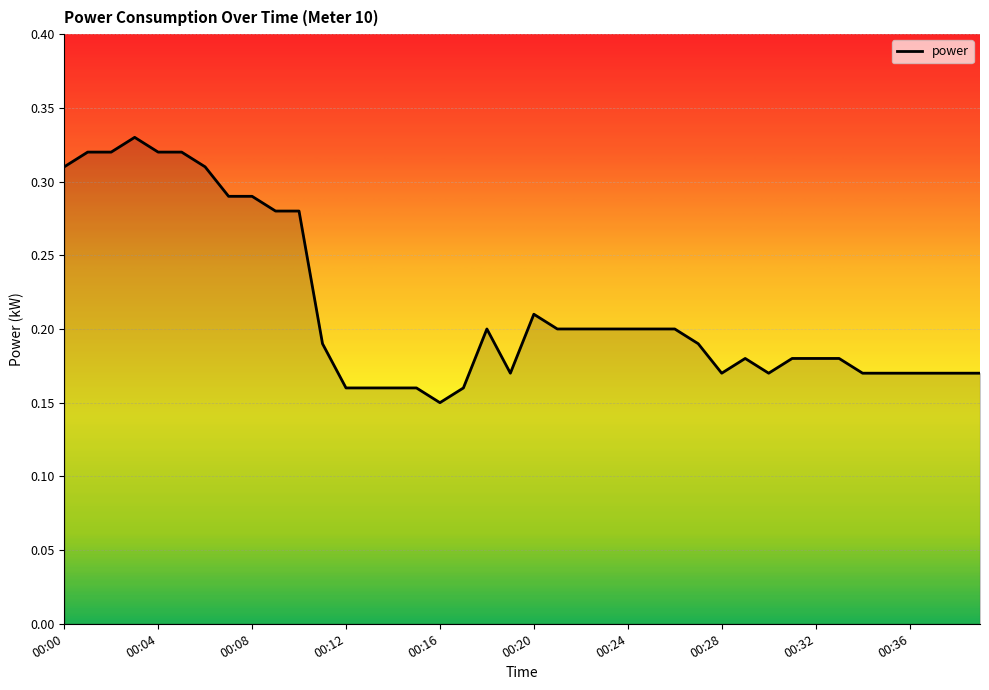

Reading left to right, transcribe all the data shown in this chart.

00:00=0.3	00:01=0.3	00:02=0.3	00:03=0.3	00:04=0.3	00:05=0.3	00:06=0.3	00:07=0.3	00:08=0.3	00:09=0.3	00:10=0.3	00:11=0.2	00:12=0.2	00:13=0.2	00:14=0.2	00:15=0.2	00:16=0.1	00:17=0.2	00:18=0.2	00:19=0.2	00:20=0.2	00:21=0.2	00:22=0.2	00:23=0.2	00:24=0.2	00:25=0.2	00:26=0.2	00:27=0.2	00:28=0.2	00:29=0.2	00:30=0.2	00:31=0.2	00:32=0.2	00:33=0.2	00:34=0.2	00:35=0.2	00:36=0.2	00:37=0.2	00:38=0.2	00:39=0.2